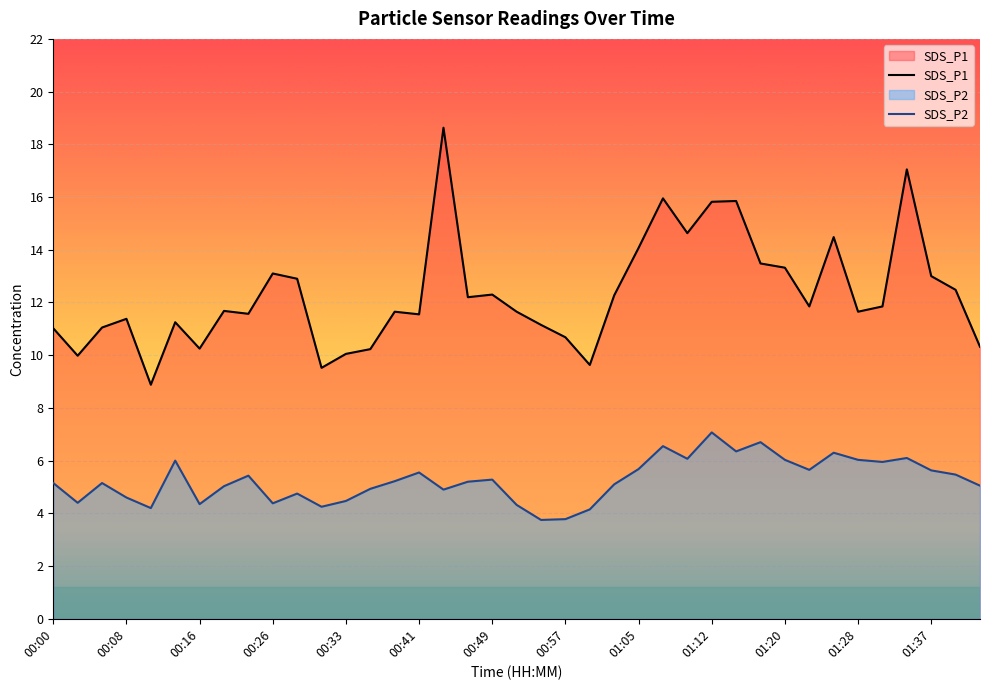

Reading left to right, what are all the values shown in this chart?

SDS_P1: 11.0	10.0	11.1	11.4	8.9	11.2	10.2	11.7	11.6	13.1	12.9	9.5	10.1	10.2	11.7	11.6	18.6	12.2	12.3	11.7	11.2	10.7	9.6	12.3	14.1	15.9	14.6	15.8	15.8	13.5	13.3	11.8	14.5	11.7	11.8	17.1	13.0	12.5	10.3
SDS_P2: 5.2	4.4	5.2	4.6	4.2	6.0	4.3	5.0	5.4	4.4	4.8	4.2	4.5	4.9	5.2	5.5	4.9	5.2	5.3	4.3	3.8	3.8	4.2	5.1	5.7	6.5	6.1	7.1	6.3	6.7	6.0	5.7	6.3	6.0	6.0	6.1	5.6	5.5	5.0